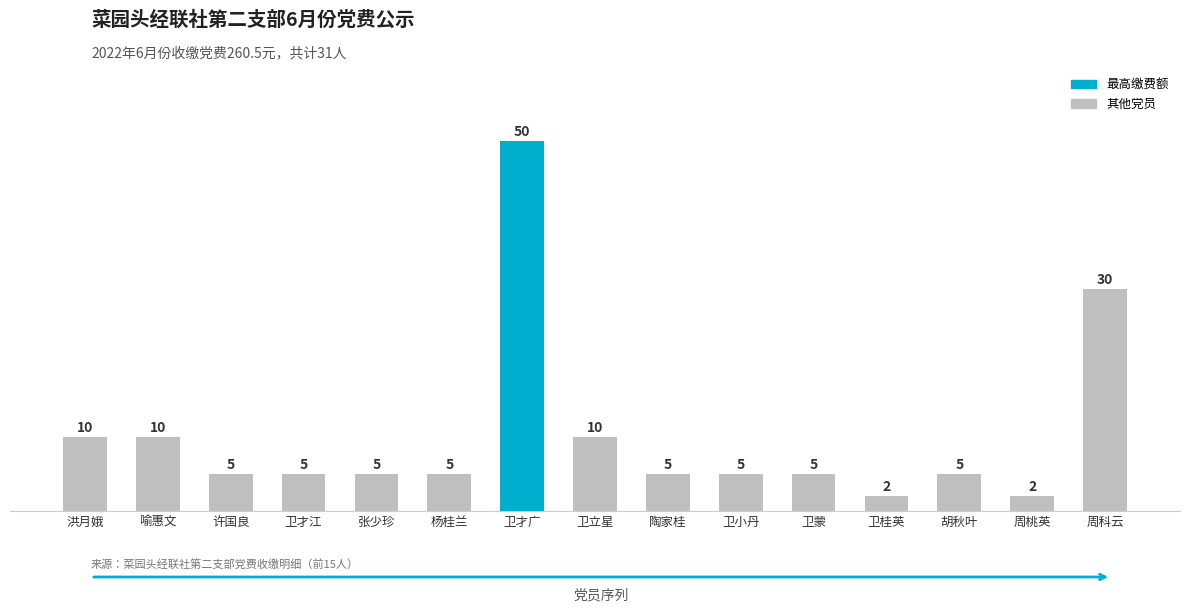

What is the smallest value displayed?

2